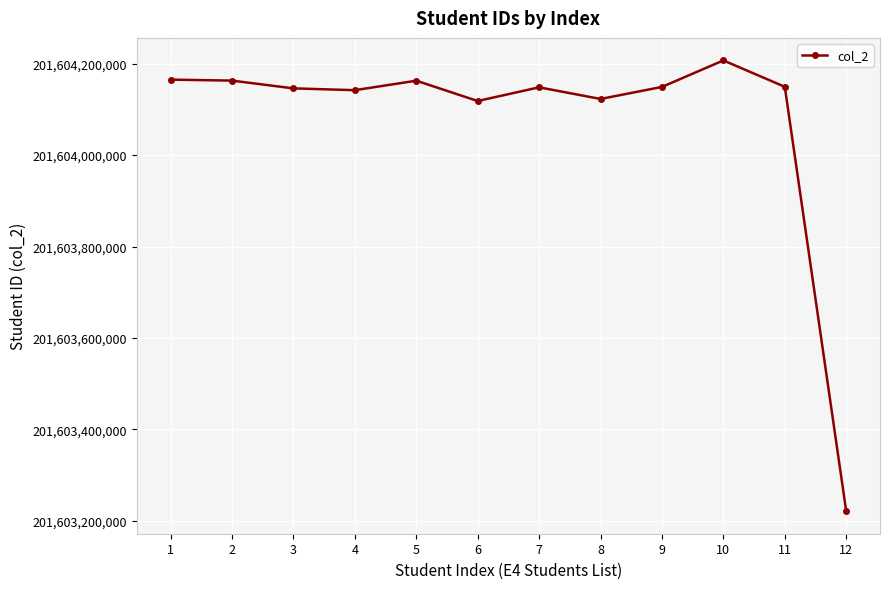

Which has a higher value, 10 or 6?

10